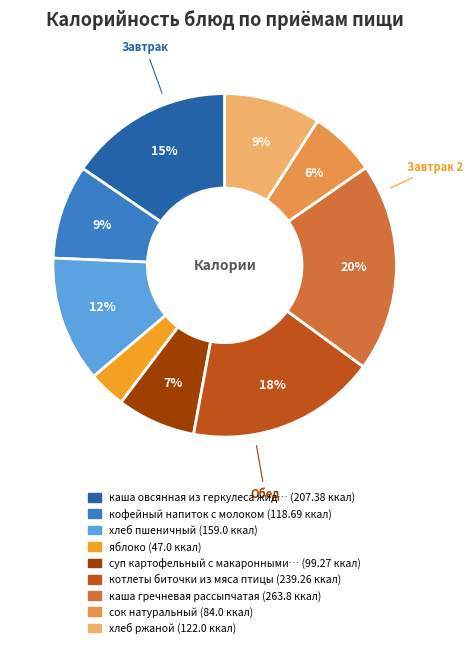

Is there a majority slice in this chart?

No